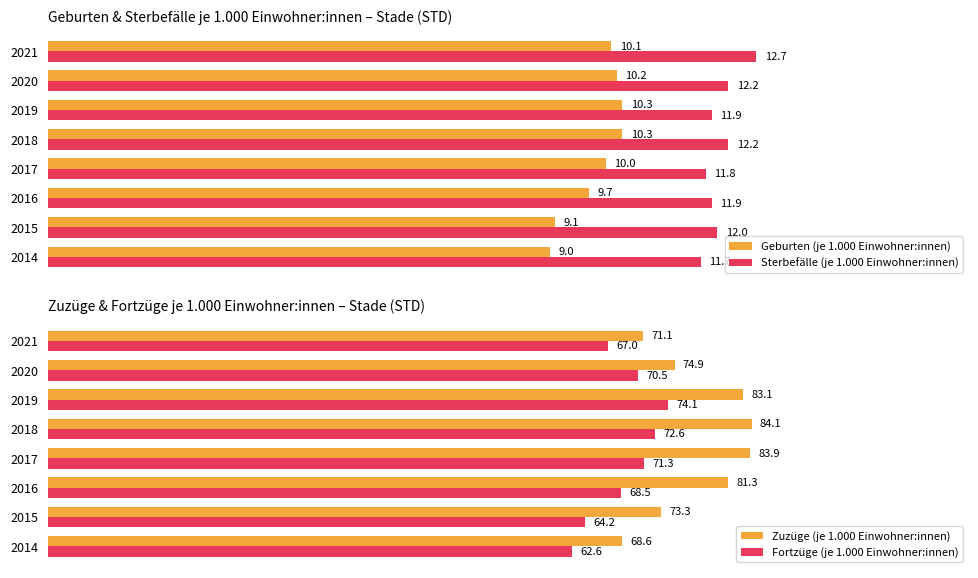

What is the difference between the second highest and second lowest values in the Fortzüge (je 1.000 Einwohner:innen) series?

8.4